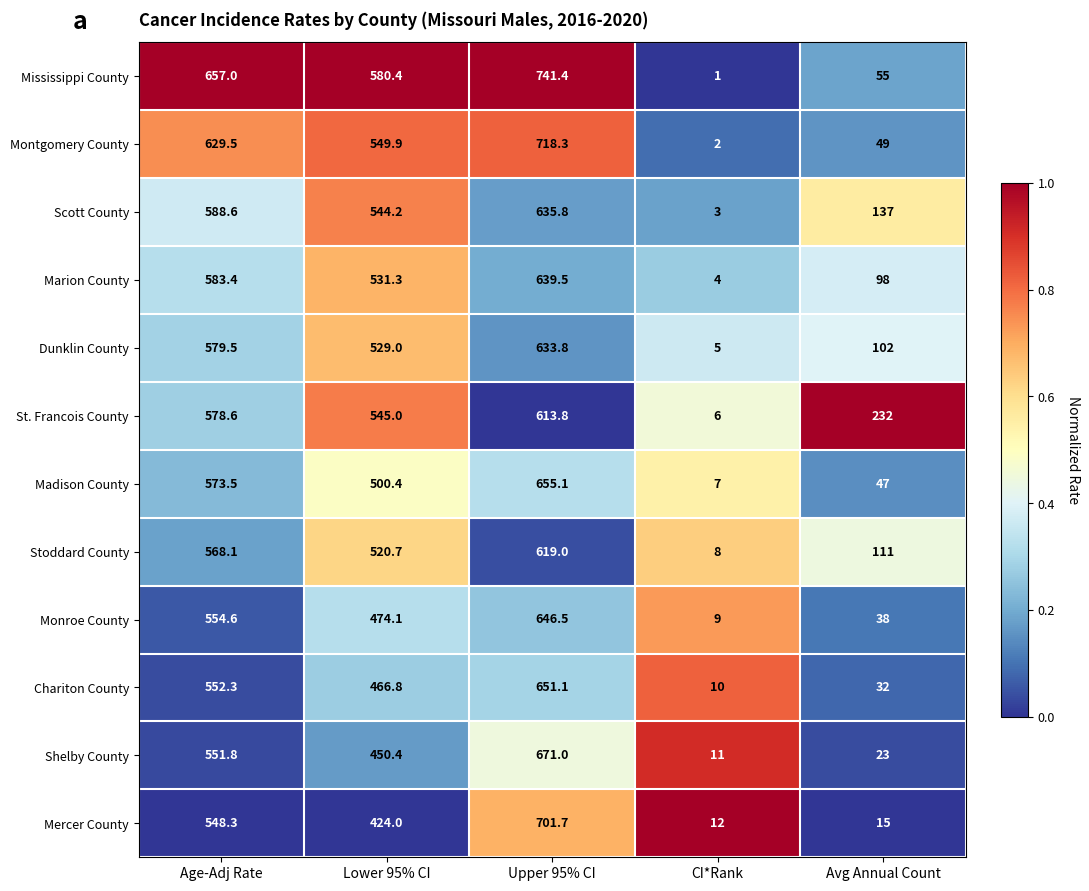

What is the spread (max minus min) of values at CI*Rank?

11.0